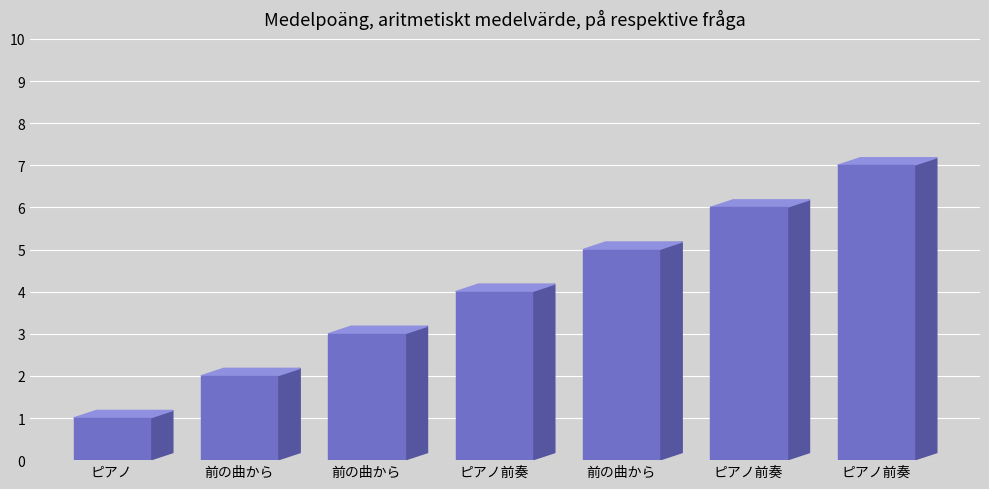

Between 前の曲から and ピアノ前奏, which is larger?

ピアノ前奏